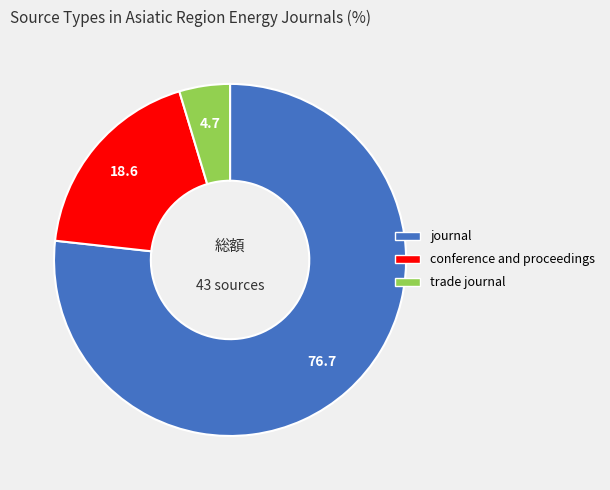

Is the sum of conference and proceedings and trade journal greater than half?

No